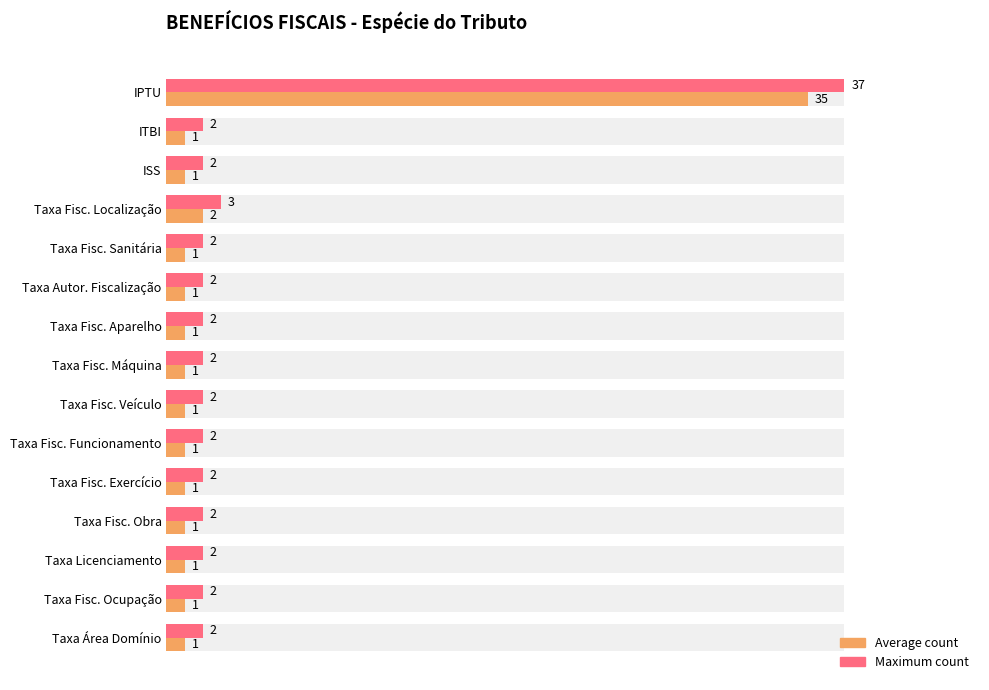

Count the number of categories in the chart.

15